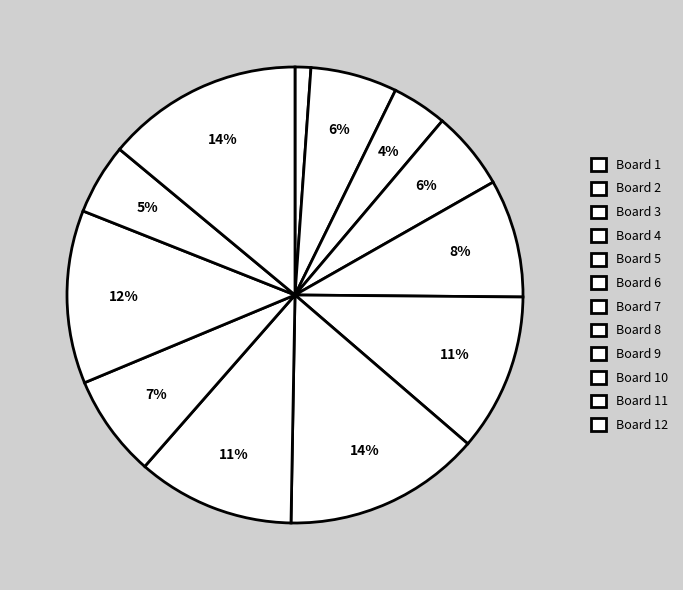

Is Board 8 the majority of the pie?

No